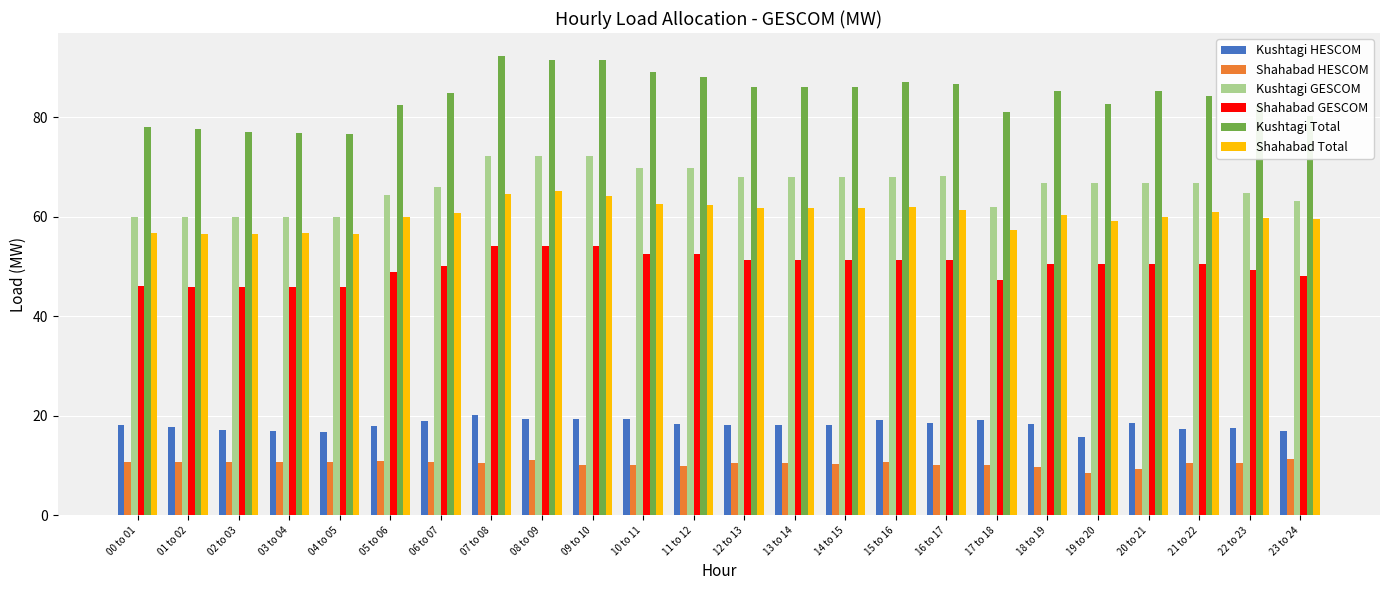

Which series has the largest range (max minus min)?

Kushtagi Total